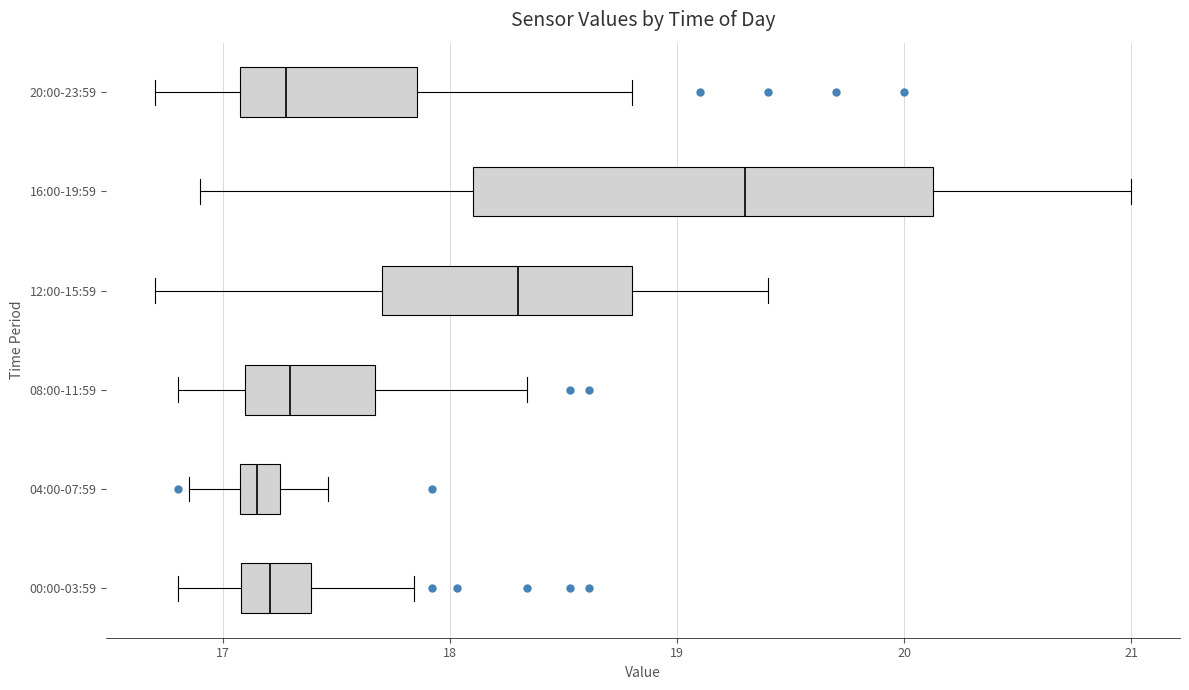

Reading bottom to top, transcribe this box plot: for each box, give where its median line is, the range the box spans, and where its two whiskers end, as read against the x-axis. The values are not printed on the chart, so give them approximately, as read against the axis.

00:00-03:59: median 17.2, box 17.1 to 17.4, whiskers 16.8 to 17.8
04:00-07:59: median 17.2, box 17.1 to 17.3, whiskers 16.9 to 17.5
08:00-11:59: median 17.3, box 17.1 to 17.7, whiskers 16.8 to 18.3
12:00-15:59: median 18.3, box 17.7 to 18.8, whiskers 16.7 to 19.4
16:00-19:59: median 19.3, box 18.1 to 20.1, whiskers 16.9 to 21.0
20:00-23:59: median 17.3, box 17.1 to 17.9, whiskers 16.7 to 18.8